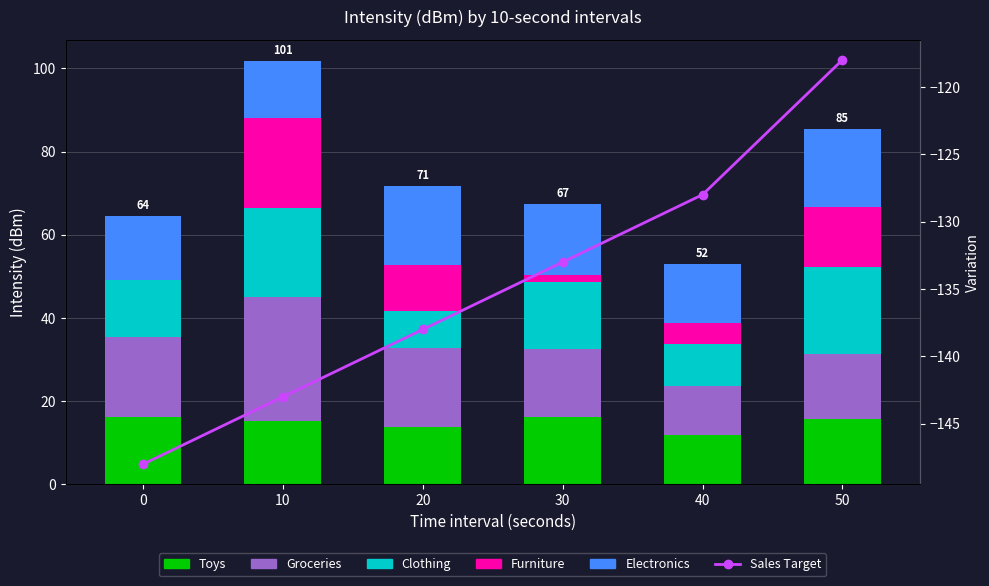

The Clothing series shows 36.7 at 10. True or false?

False